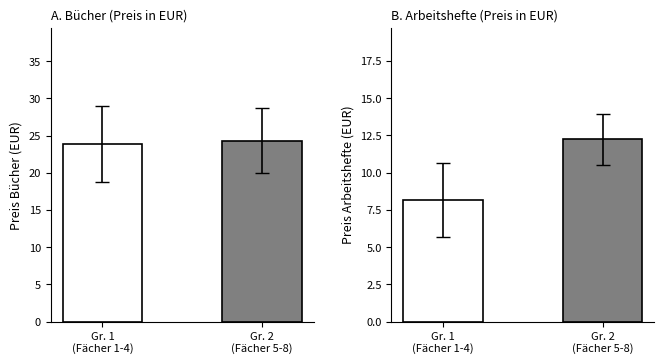

The value of Bücher at Gr. 1
(Fächer 1-4) is 23.9. True or false?

True